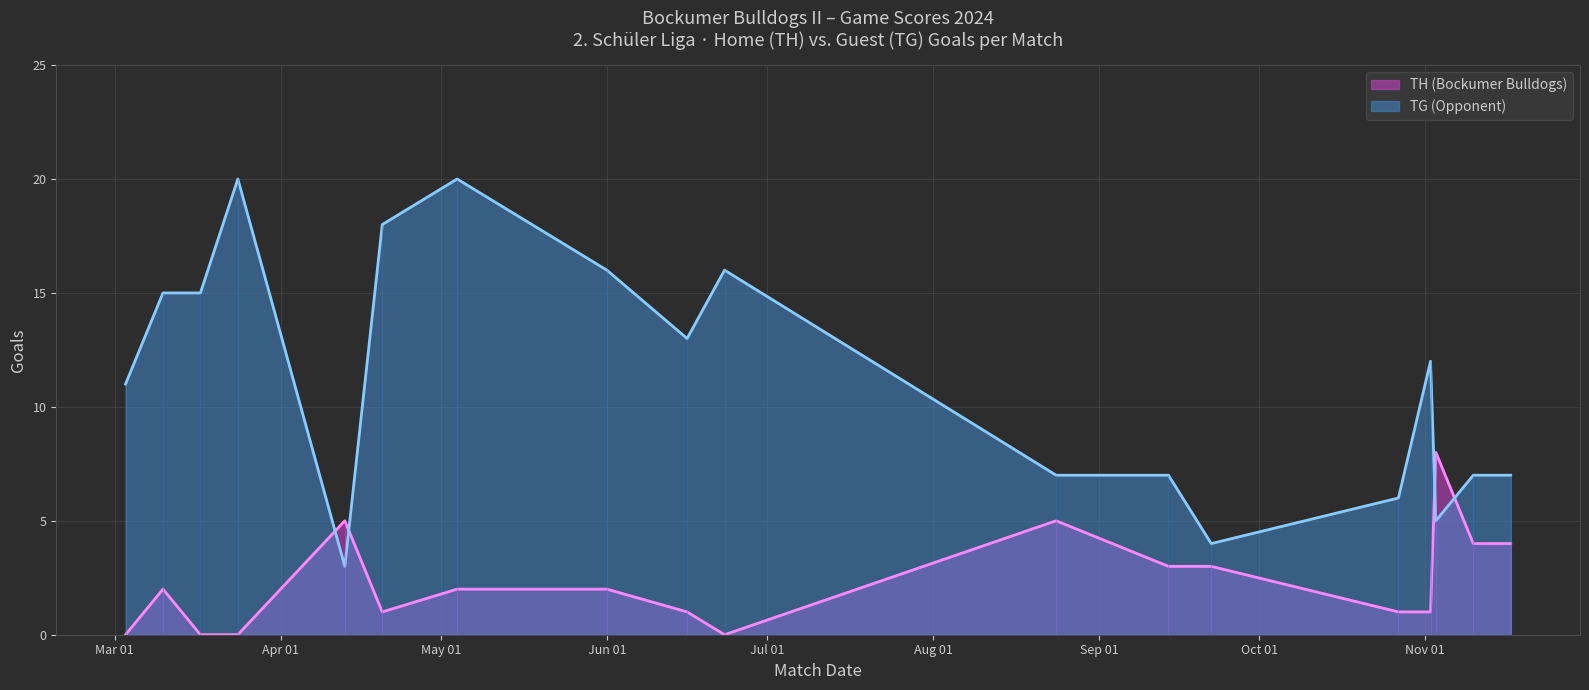

Is the value of TH (Bockumer Bulldogs) at 2024-03-03 greater than the value of TG (Opponent) at 2024-03-03?

No